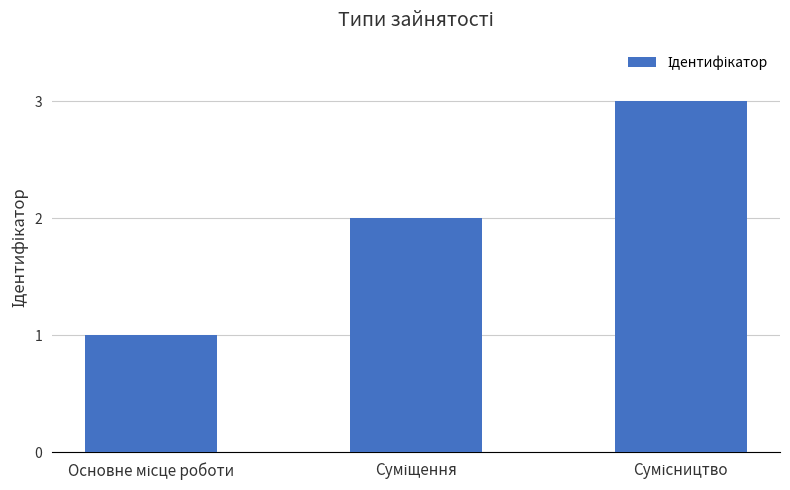

What is the sum of all values?

6